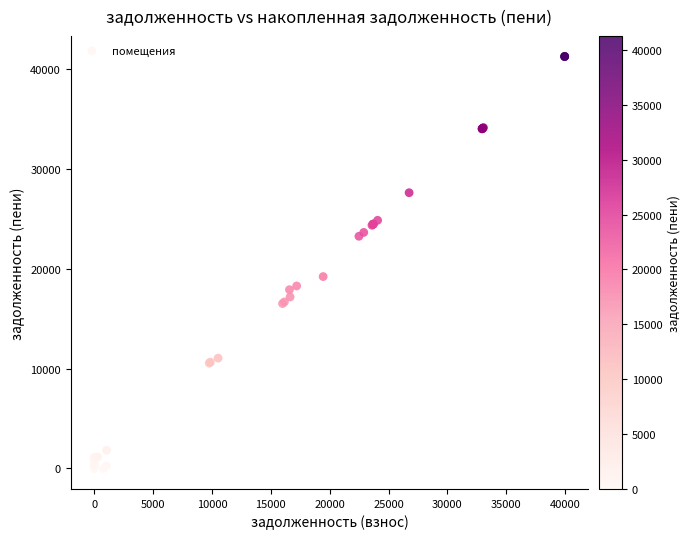

What Y value in the scatter plot is closest to 20639?

19228.2